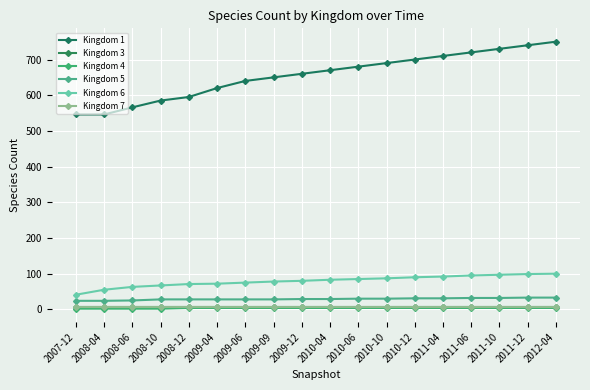

Rank the series by their maximum value, from highest to lowest.

Kingdom 1, Kingdom 6, Kingdom 5, Kingdom 7, Kingdom 3, Kingdom 4